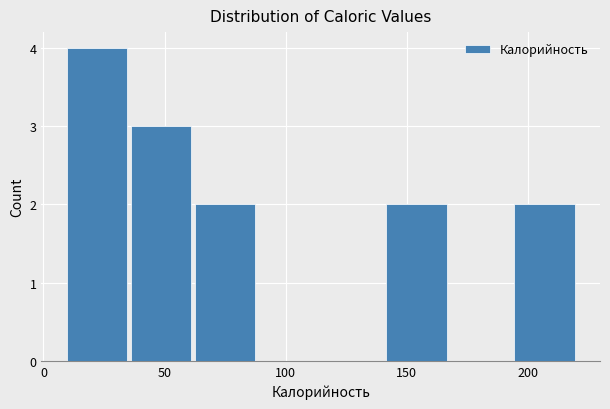

Reading left to right, list every bar in this chart as the range it spans on the x-axis followed by its height. Neither the bar edges nor the heights are printed on the chart, so give them approximately, as read against the axes.

10 to 35: 4
35 to 60: 3
60 to 90: 2
90 to 115: 0
115 to 140: 0
140 to 165: 2
165 to 195: 0
195 to 220: 2